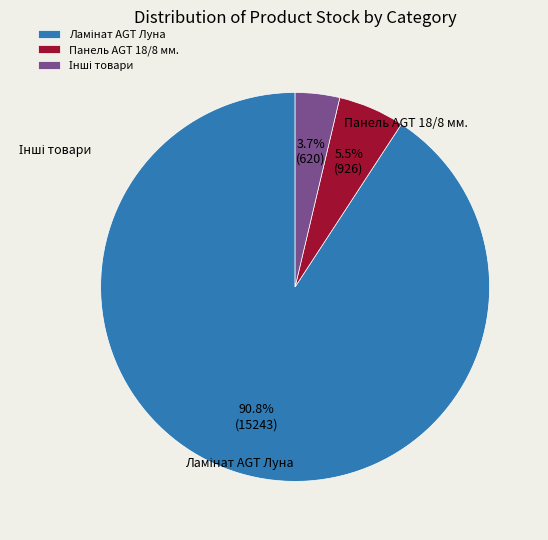

What percentage is NOT represented by Панель AGT 18/8 мм.?

94.5%